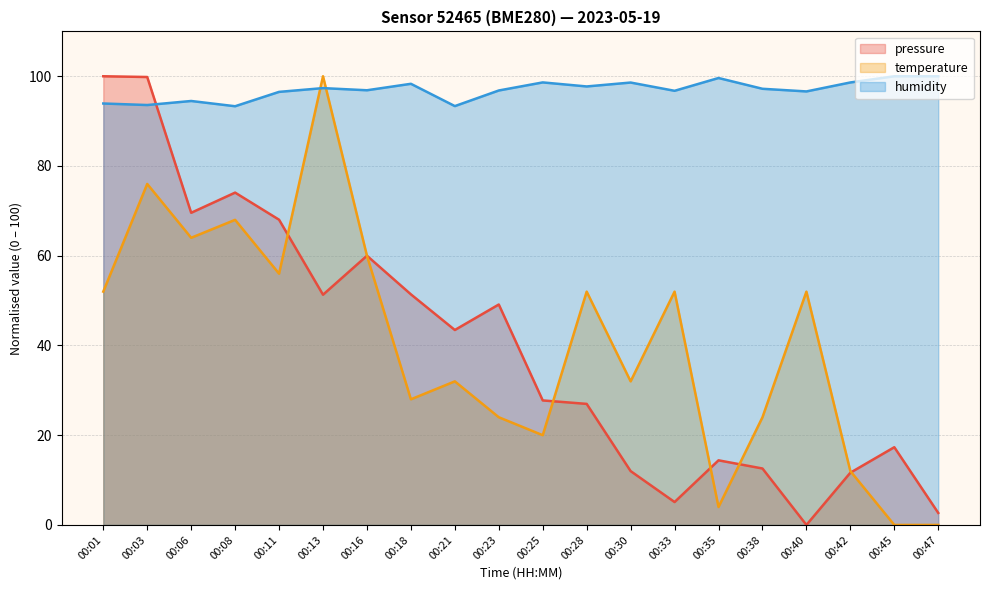

What is the value of the pressure point at the 16th from the left?

12.6